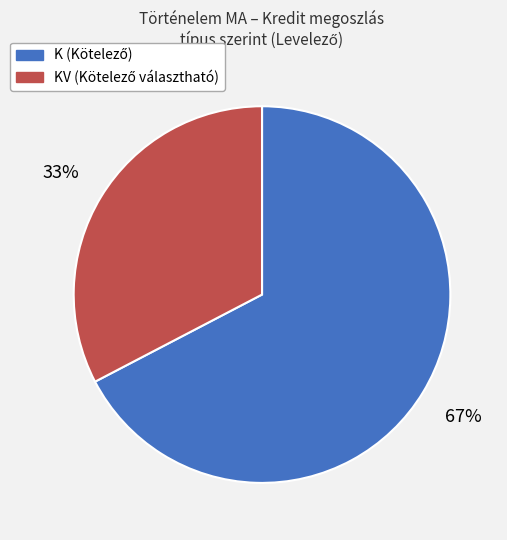

Is there a majority slice in this chart?

Yes